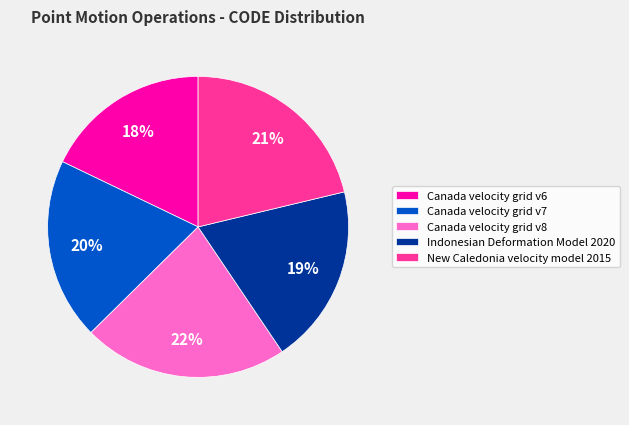

How many slices are in this pie chart?

5